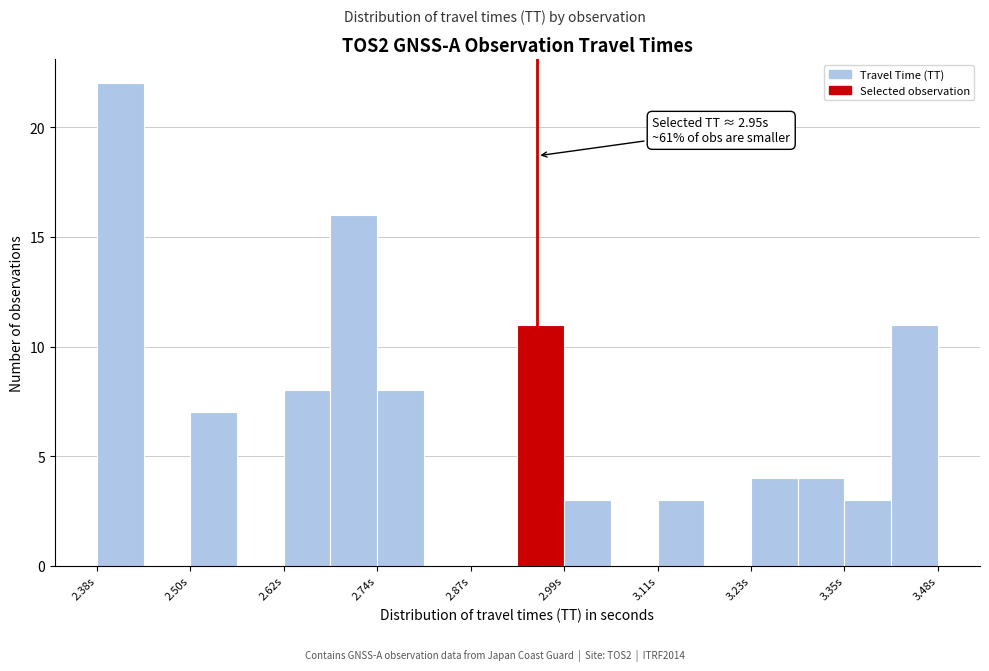

Around what value on the x-axis is the tallest bar? Give the approximate position of its centre, as read against the axis.

2.40